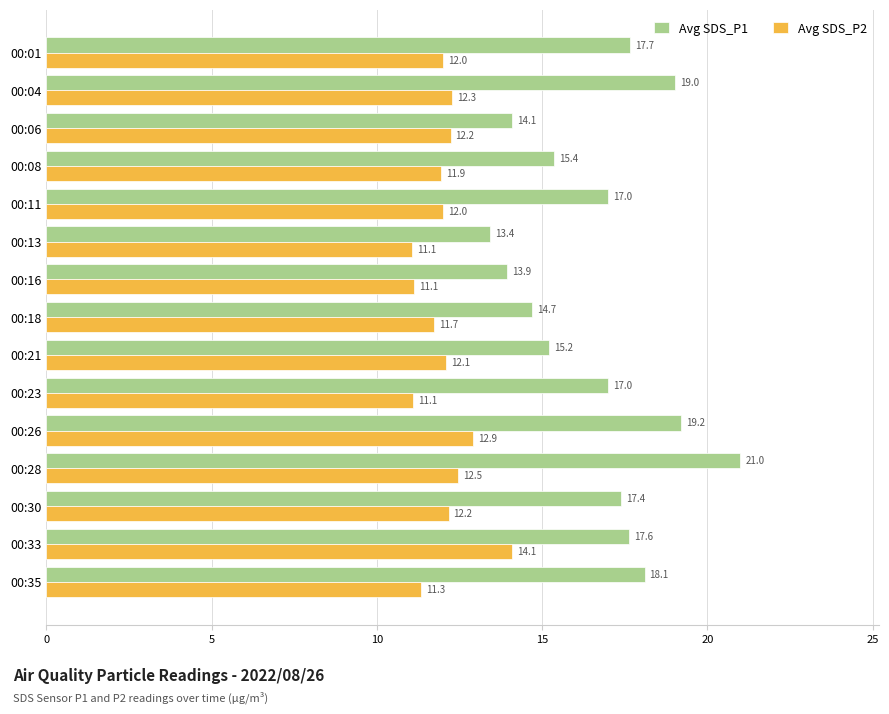

The value of Avg SDS_P1 at 00:16 is 3.8. True or false?

False